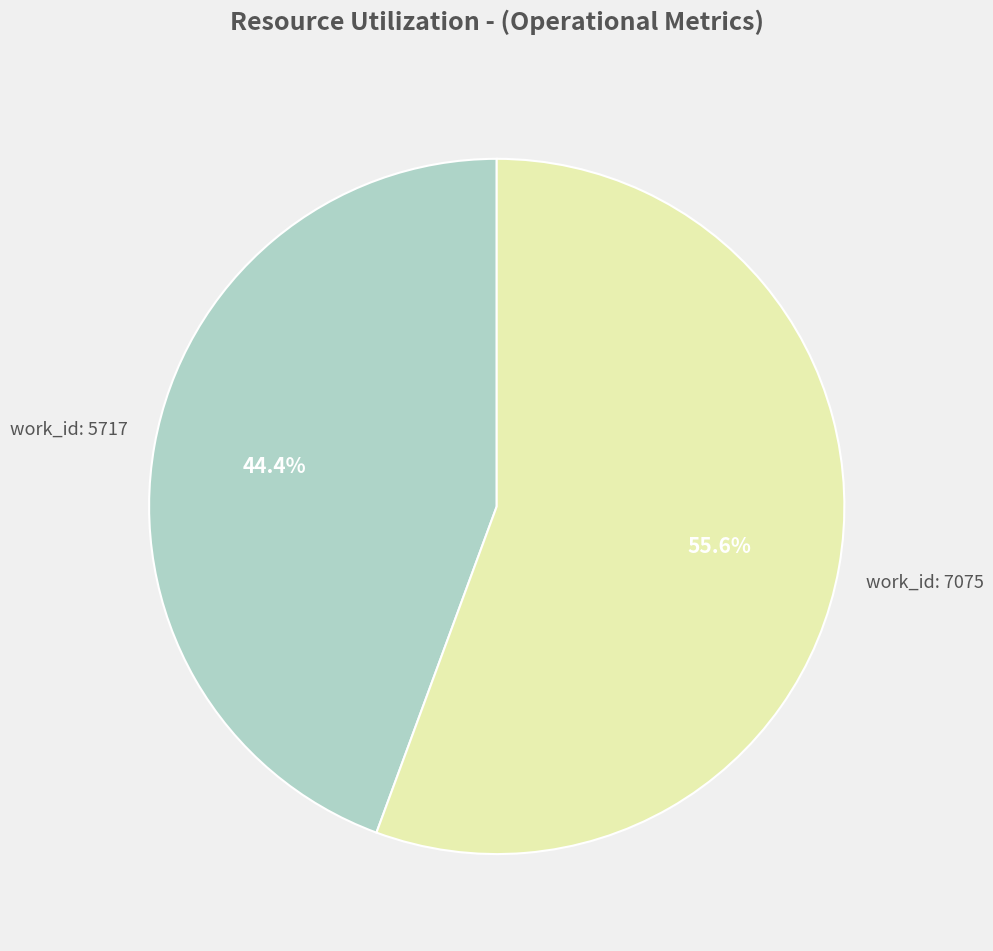

How many segments does this pie chart have?

2